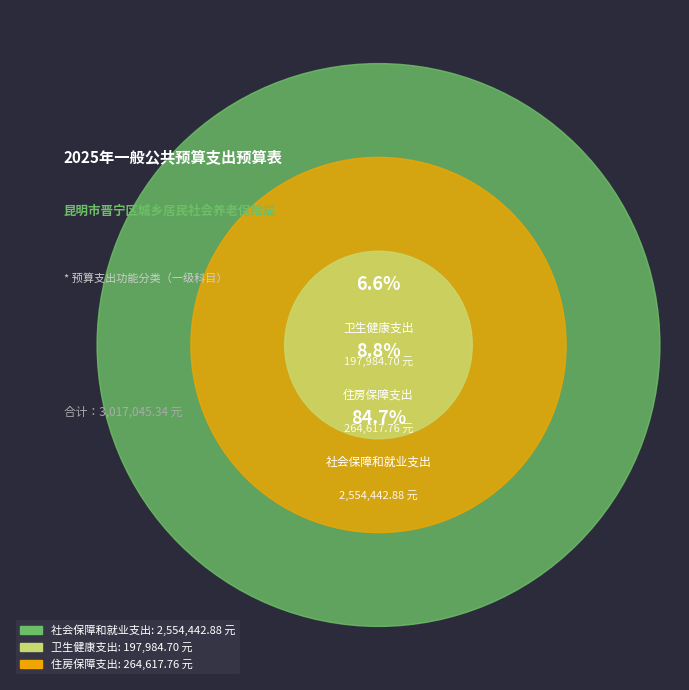

What is the smallest slice in the pie chart?

卫生健康支出